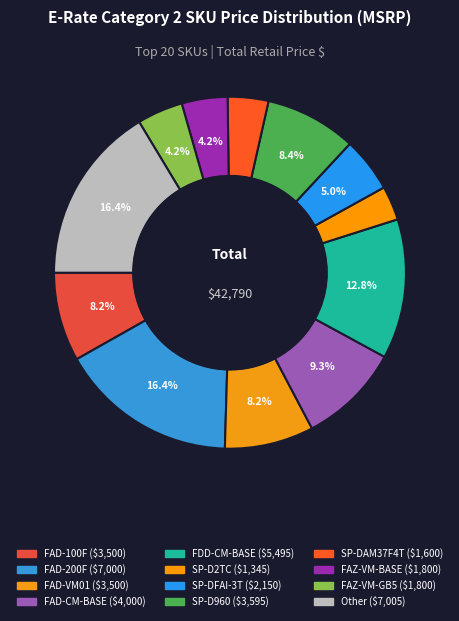

How many segments does this pie chart have?

12